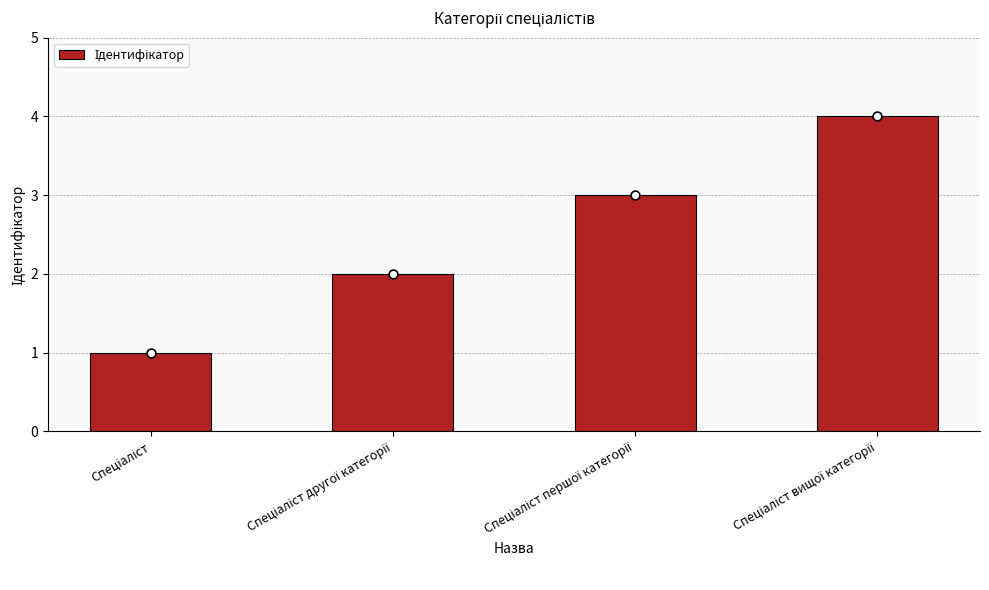

What is the ratio of the value at Спеціаліст вищої категорії to the value at Спеціаліст?

4.0